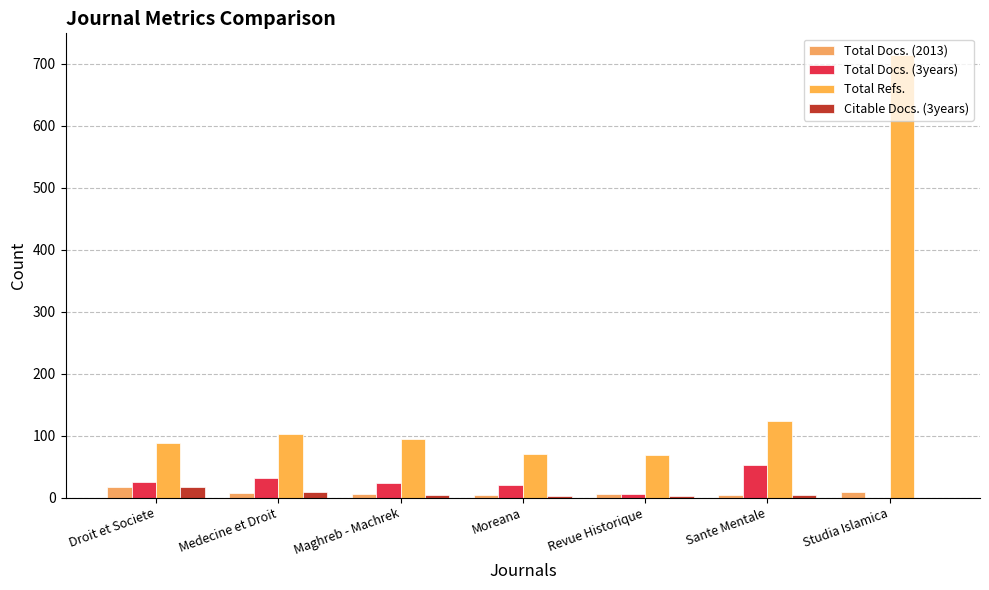

Are the bars horizontal?

No